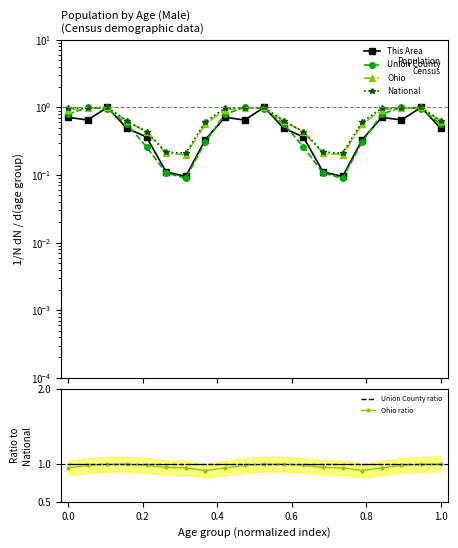

After their last crossing, which series has the higher values: Ohio ratio or This Area?

Ohio ratio